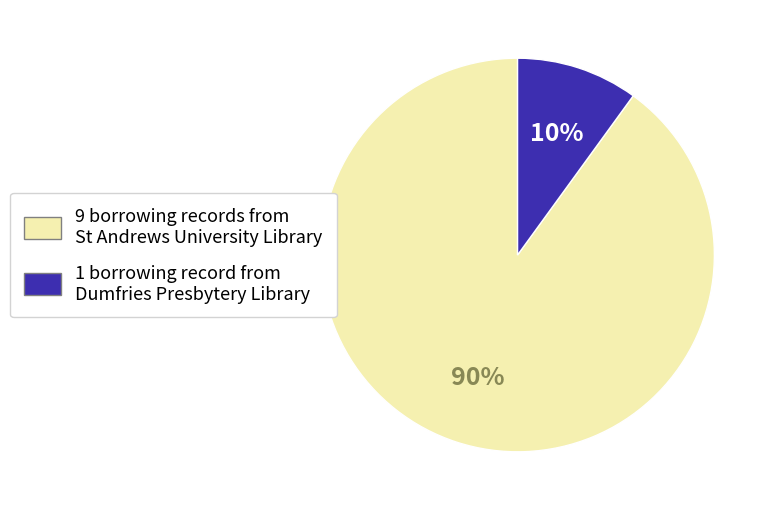

Is there any slice that represents more than half of the pie?

Yes